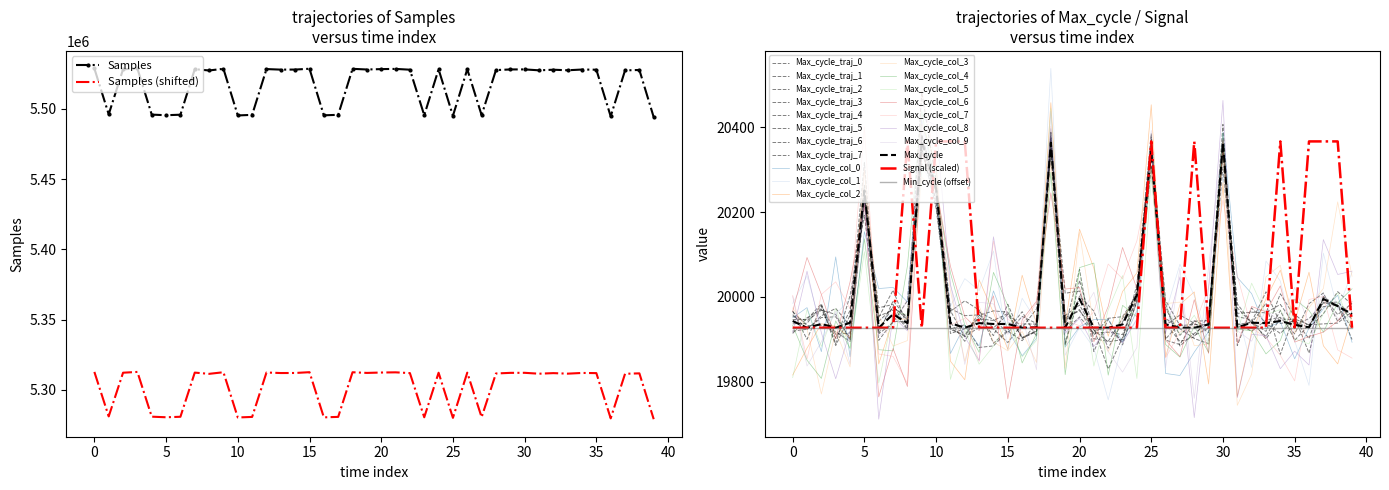

What is the value of the Max_cycle point at the 25th from the left?

20005.0